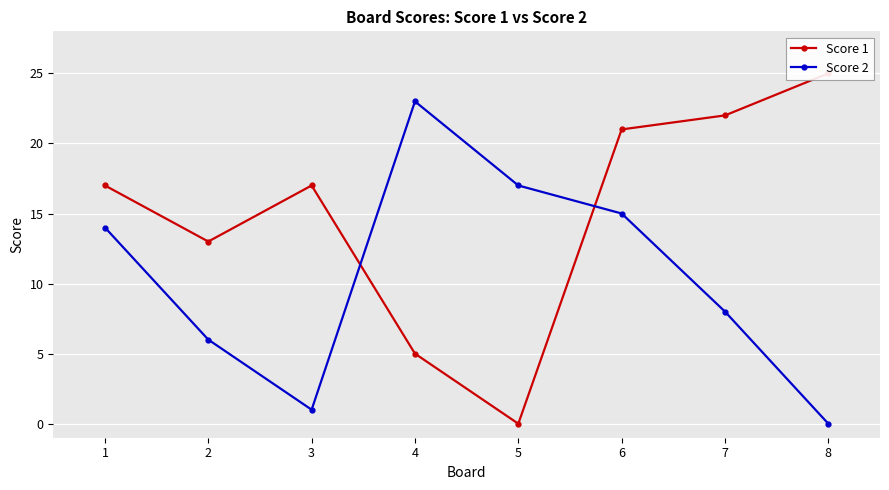

True or false: Score 2 has more than 1 interior local peaks.

False